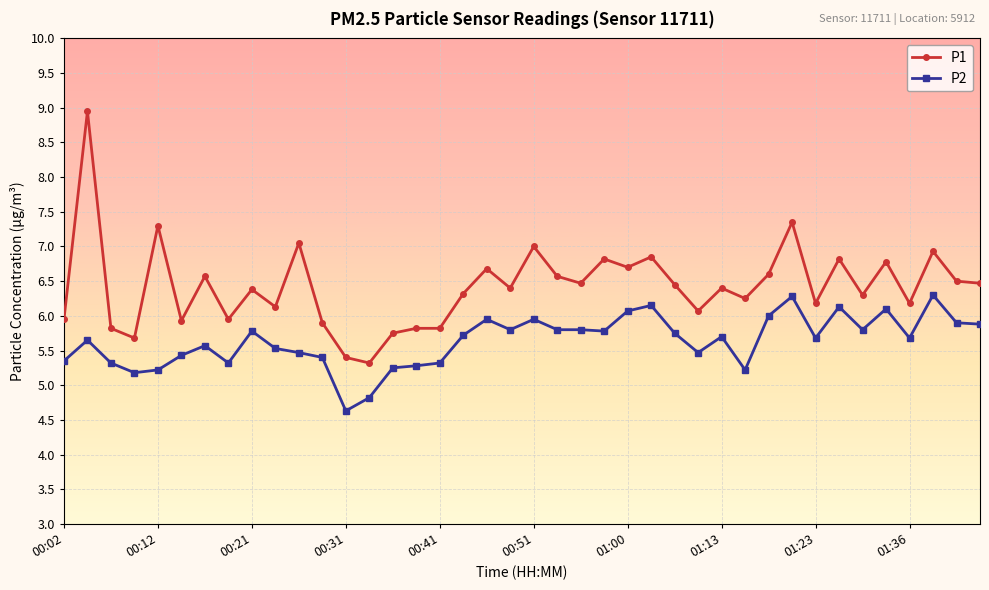

What is the sum of all P1 values?

256.8